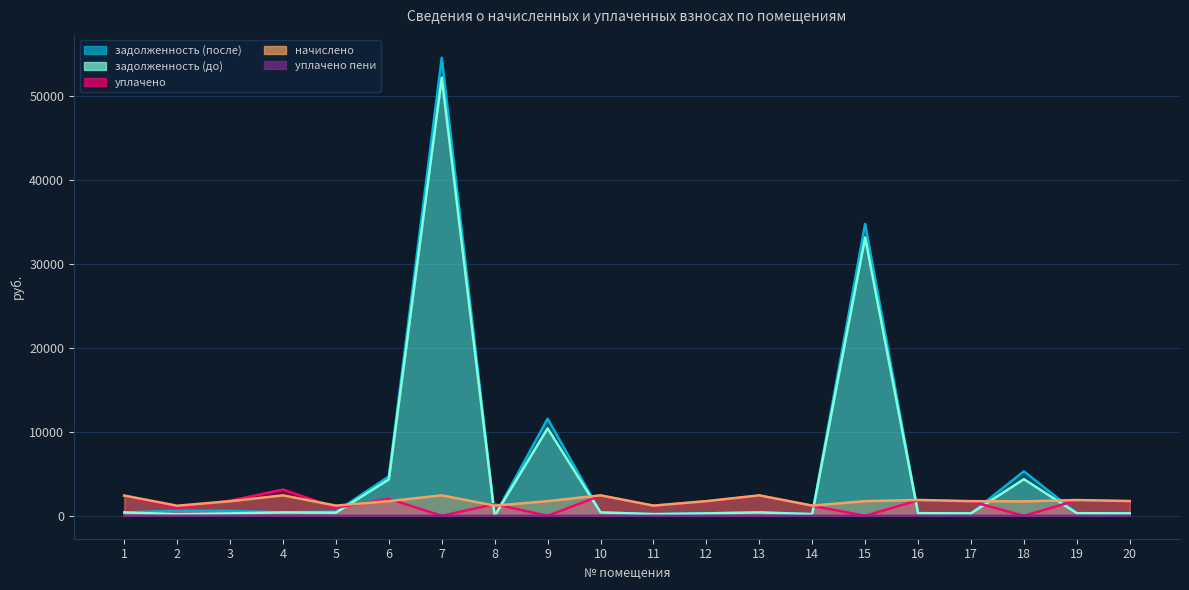

Which label corresponds to the smallest value in the chart?

8